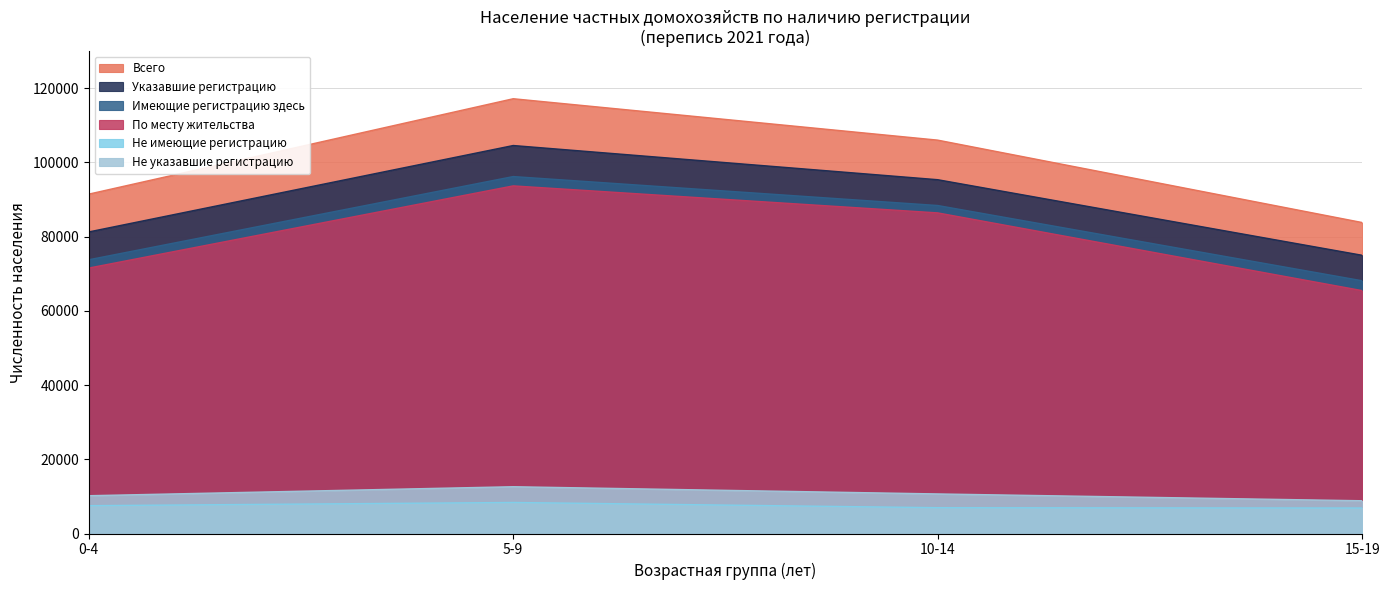

Between 0-4 and 5-9, which series saw the biggest shift?

Всего